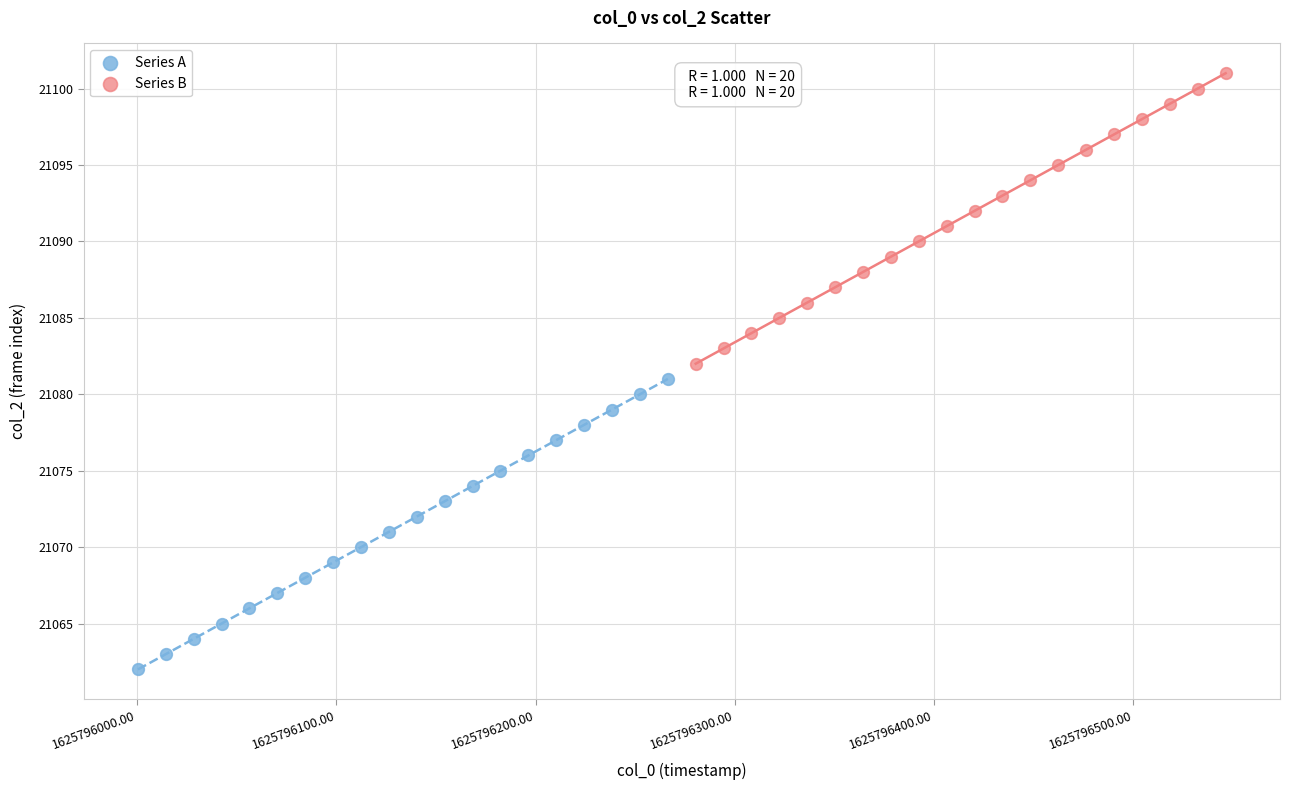

Which series contains the lowest Y value?

Series A